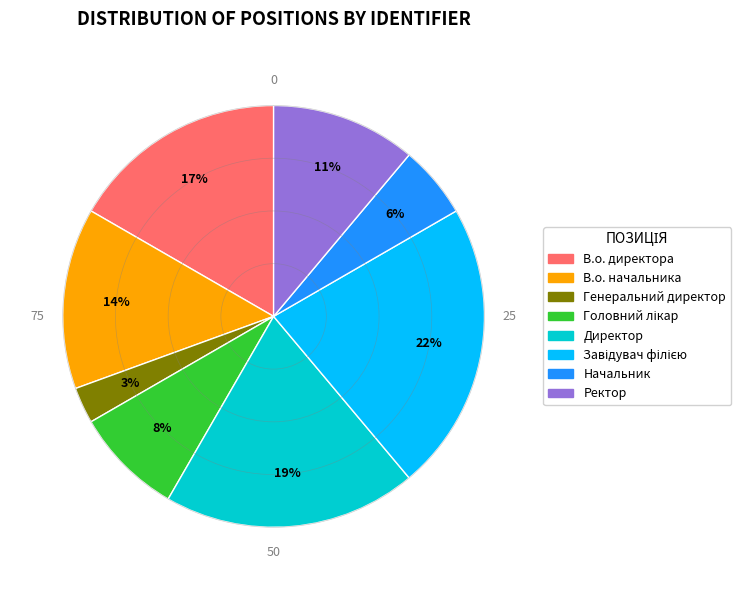

How many slices are in this pie chart?

8